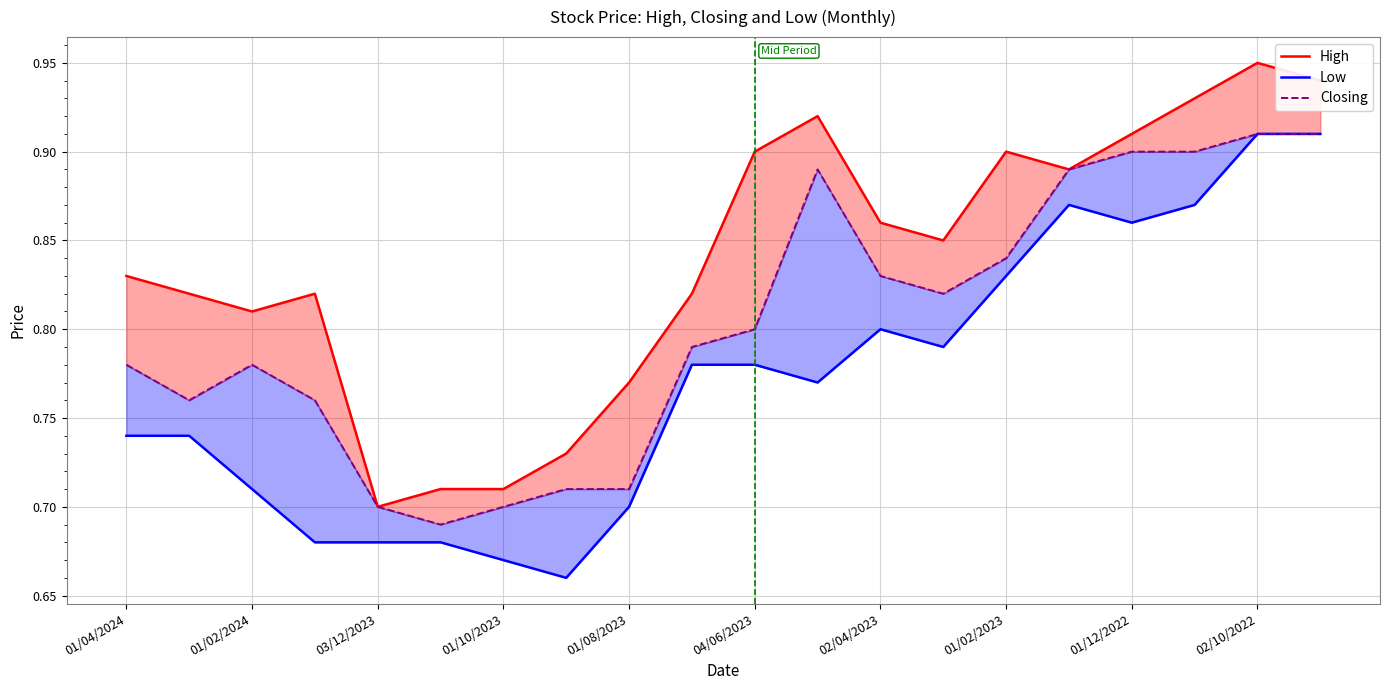

What is the spread (max minus min) of values at 01/02/2023?

0.1